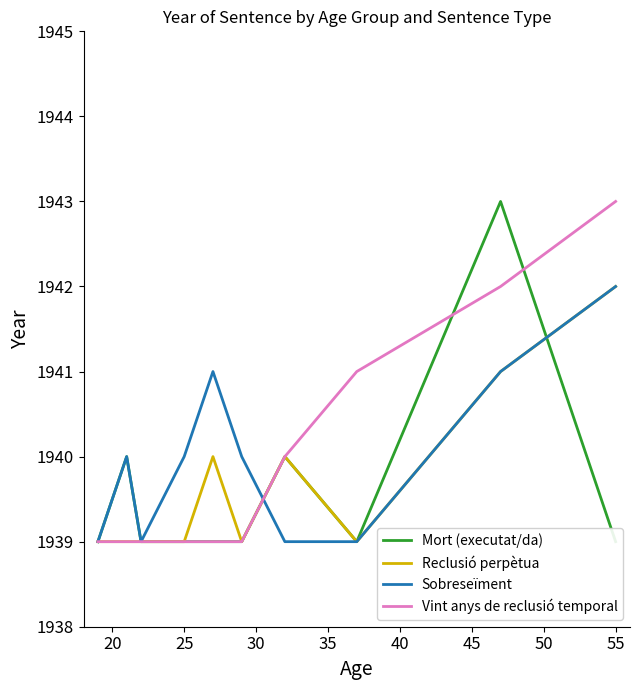

What is the difference between the maximum and minimum values in the Sobreseïment series?

3